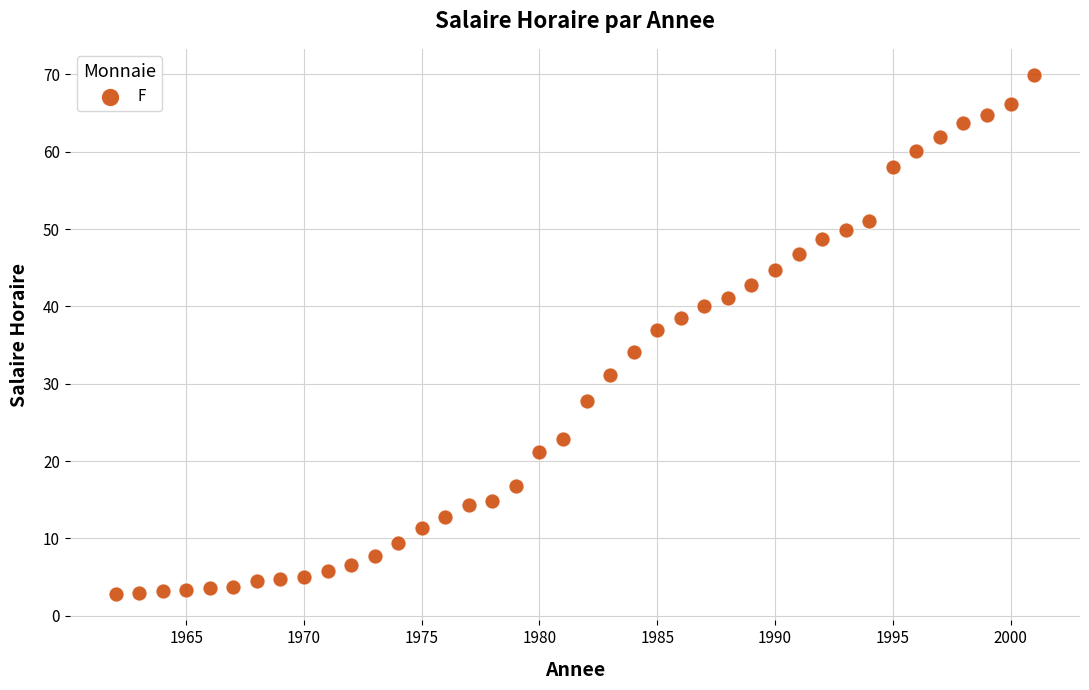

What Y value in the scatter plot is closest to 36?

36.9